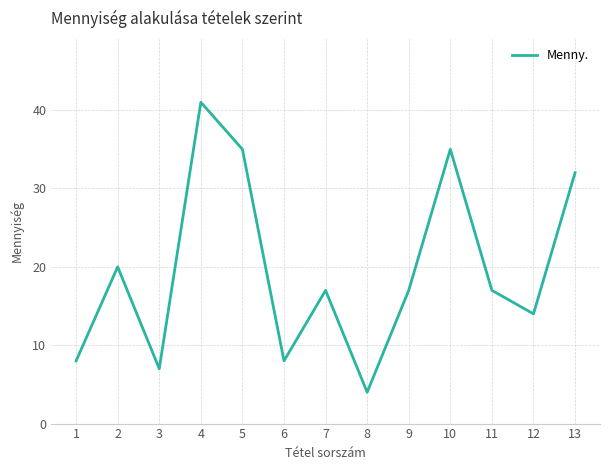

What is the sum of the values at 2 and 7?

37